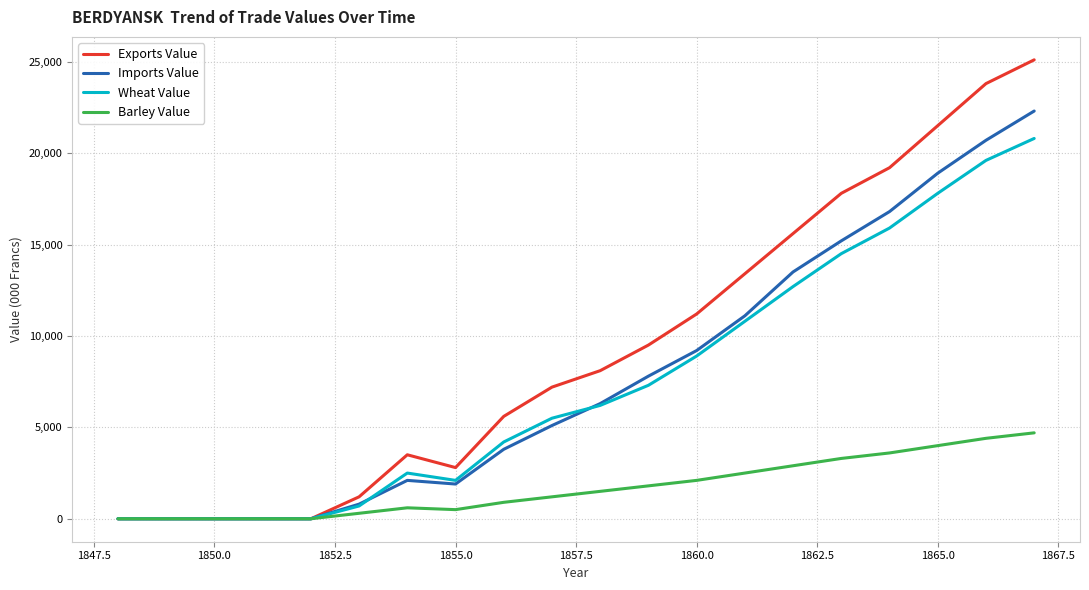

Rank the series by their maximum value, from lowest to highest.

Barley Value, Wheat Value, Imports Value, Exports Value